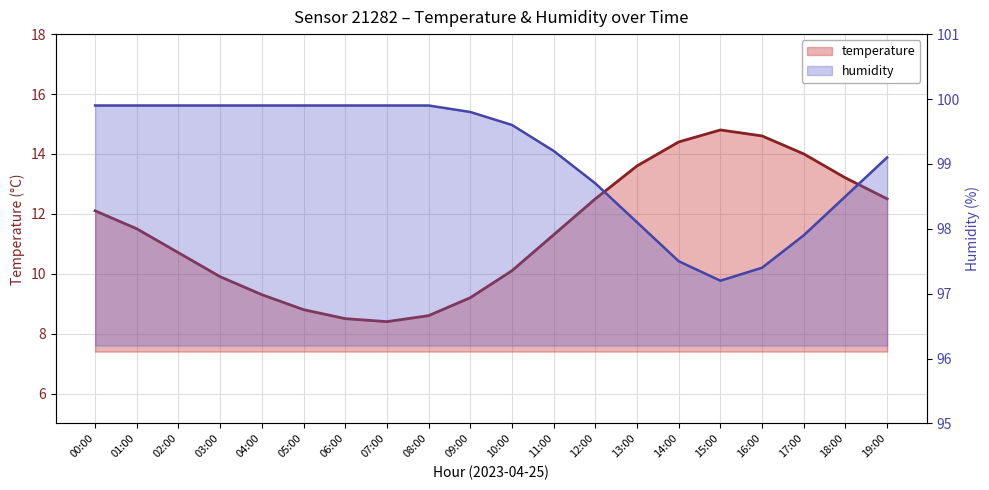

How many lines are shown in the chart?

2